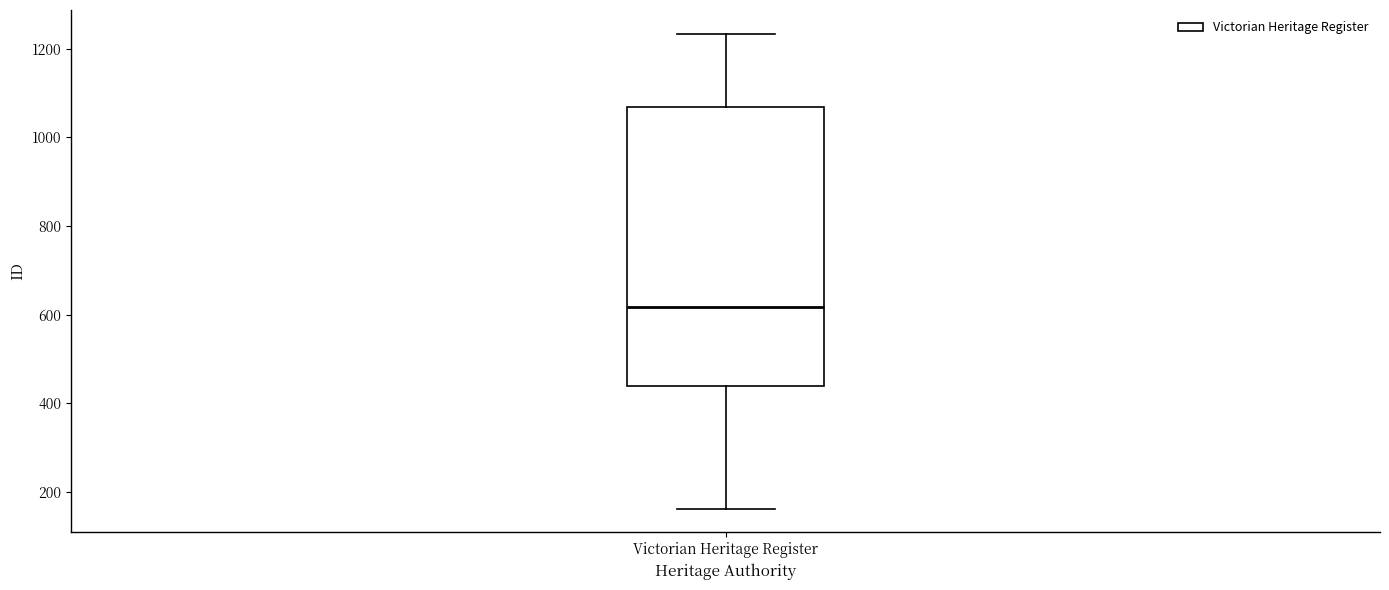

Where does the median line of the box for Victorian Heritage Register sit on the y-axis? The values are not printed on the chart, so give them approximately, as read against the axis.

620